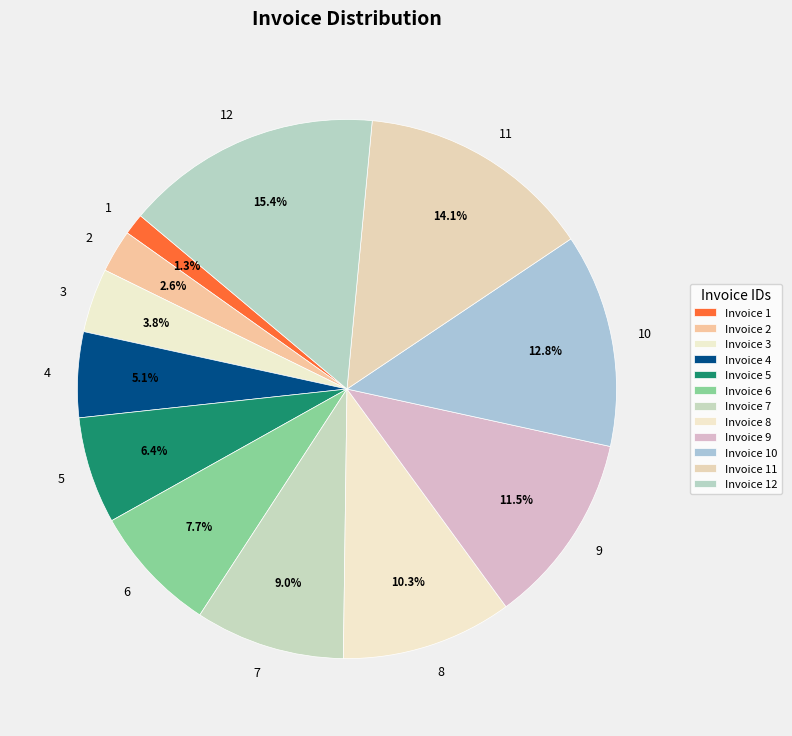

Combined, what portion of the pie is 10 and 6?

20.5%